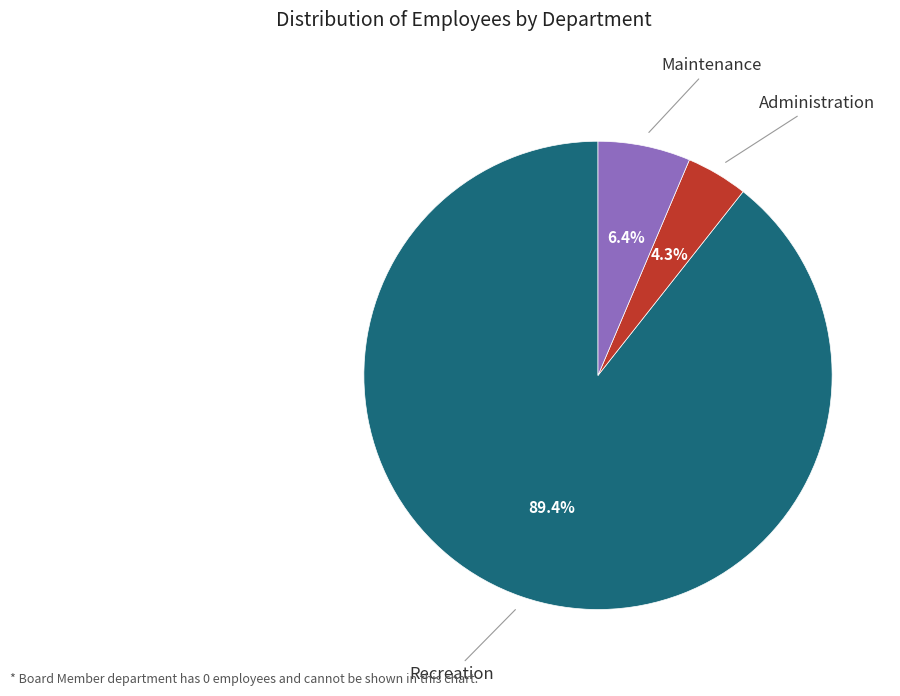

To the nearest percent, what percentage of the pie is Recreation?

89%